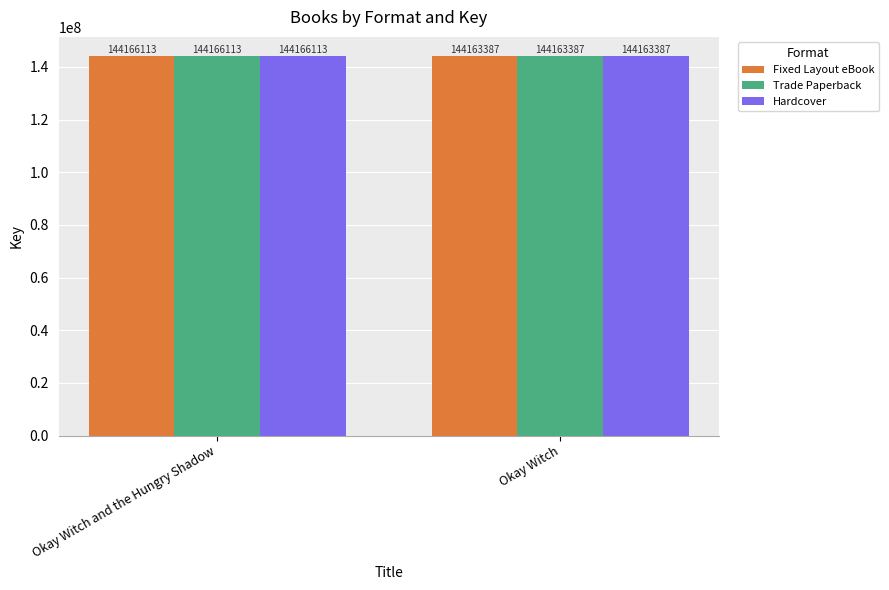

What is the sum of the Hardcover values at Okay Witch and the Hungry Shadow and Okay Witch?

288329500